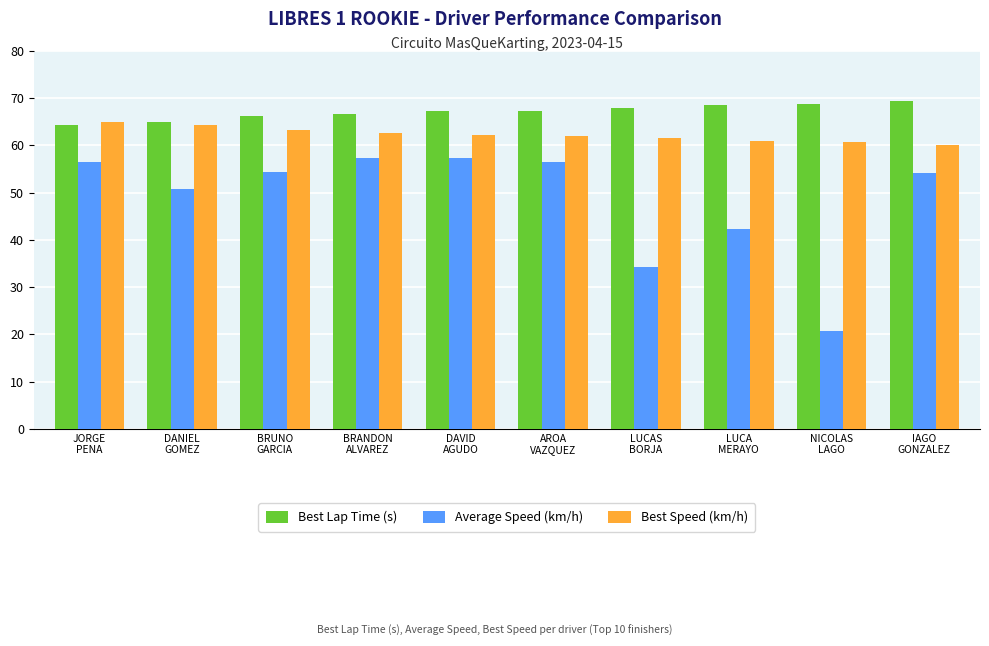

How many bars are there in total?

30